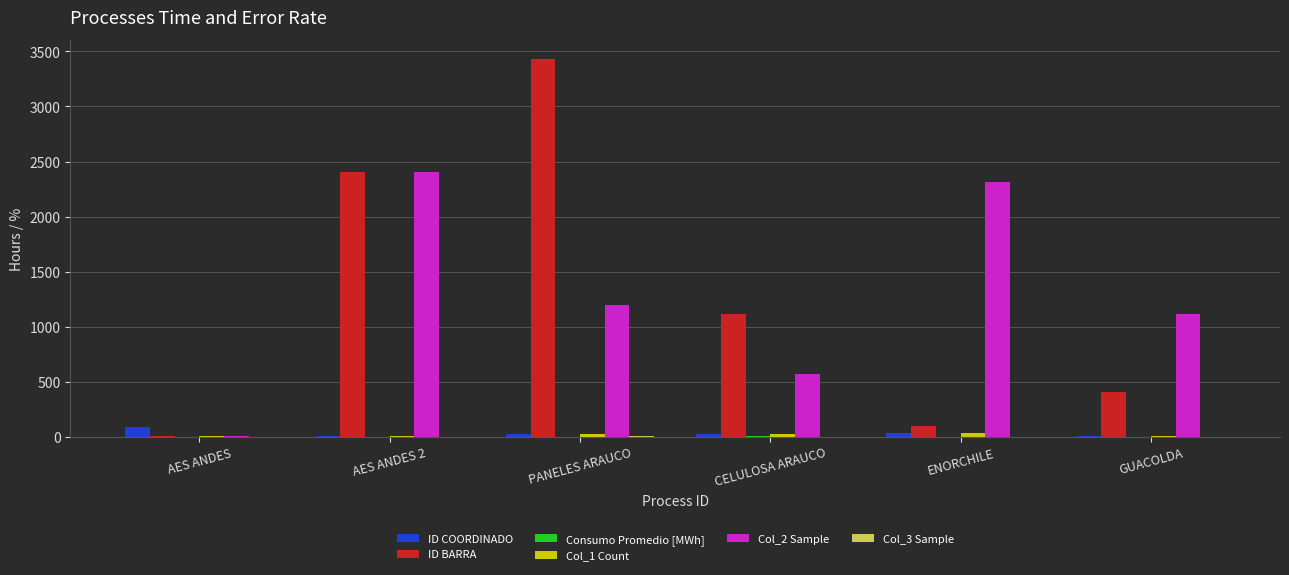

How many data points does each series have?

6